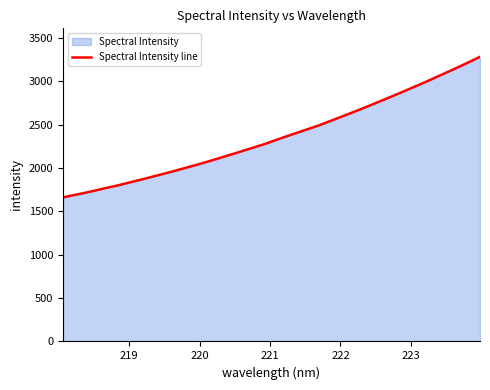

What is the minimum value shown in the chart?

1660.1